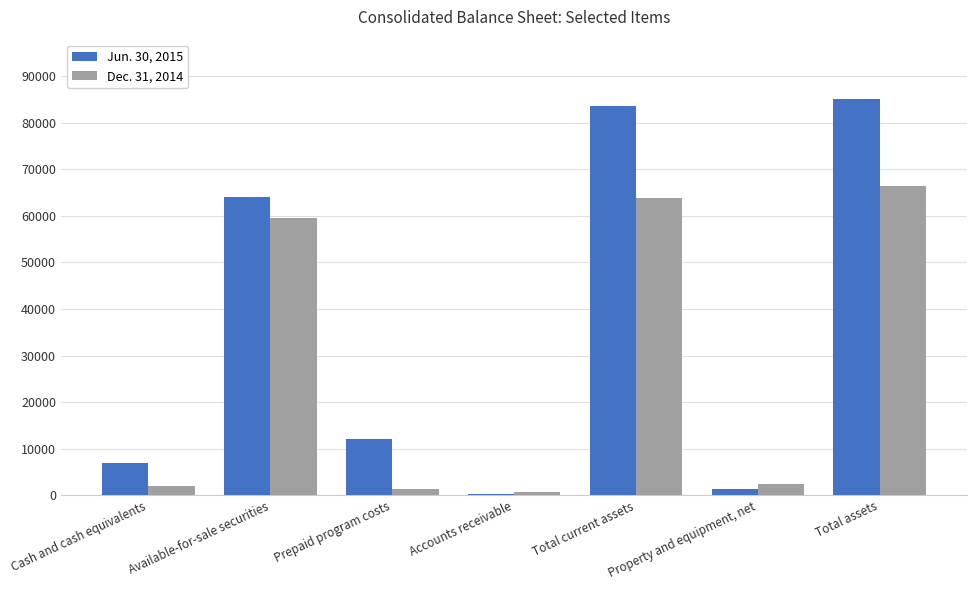

What is the difference between the maximum and minimum values in the Dec. 31, 2014 series?

65819